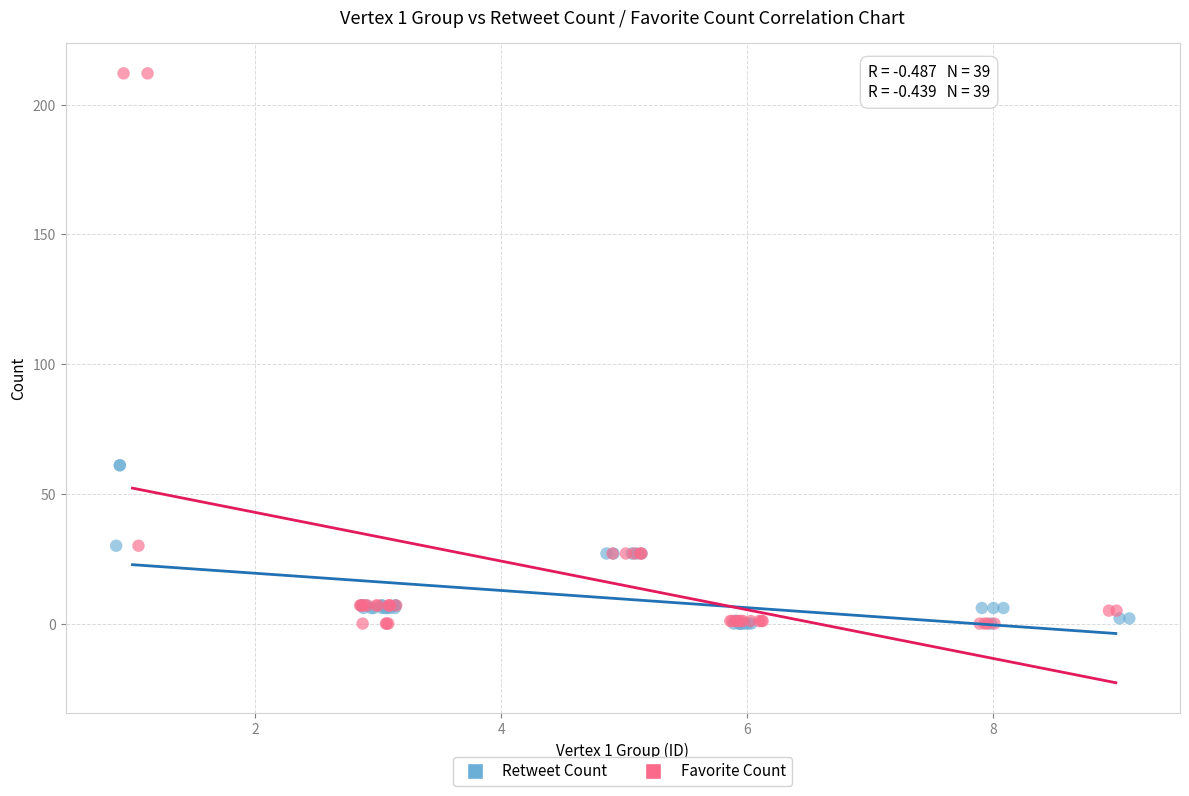

What are all the series names shown in the legend?

Retweet Count, Favorite Count